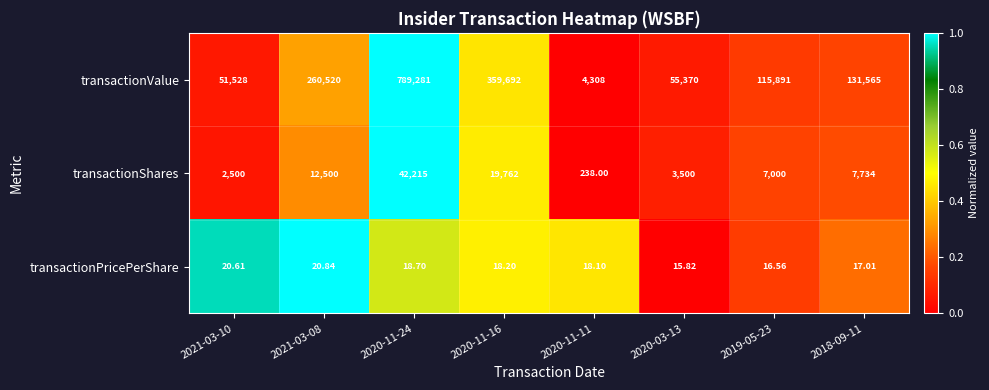

Which series has the widest spread of values?

transactionValue